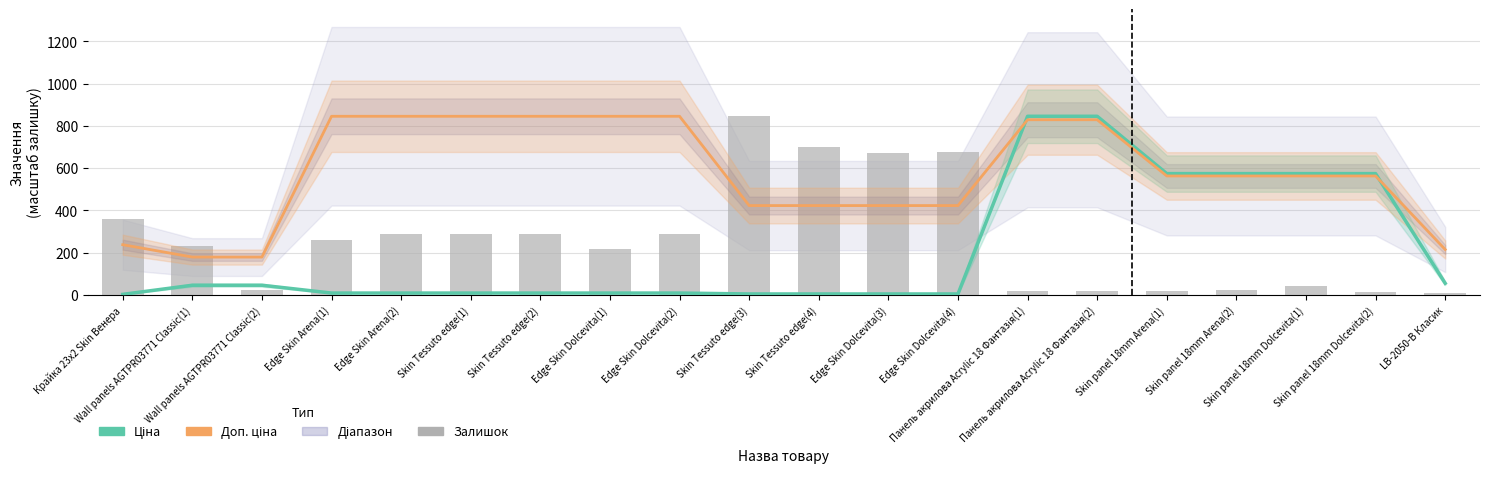

Rank the categories by Доп. ціна value from lowest to highest.

Wall panels AGTPR03771 Classic(1), Wall panels AGTPR03771 Classic(2), LB-2050-В Класик, Крайка 23x2 Skin Венера, Skin Tessuto edge(3), Skin Tessuto edge(4), Edge Skin Dolcevita(3), Edge Skin Dolcevita(4), Skin panel 18mm Arena(1), Skin panel 18mm Arena(2), Skin panel 18mm Dolcevita(1), Skin panel 18mm Dolcevita(2), Панель акрилова Acrylic 18 Фантазія(1), Панель акрилова Acrylic 18 Фантазія(2), Edge Skin Arena(1), Edge Skin Arena(2), Skin Tessuto edge(1), Skin Tessuto edge(2), Edge Skin Dolcevita(1), Edge Skin Dolcevita(2)